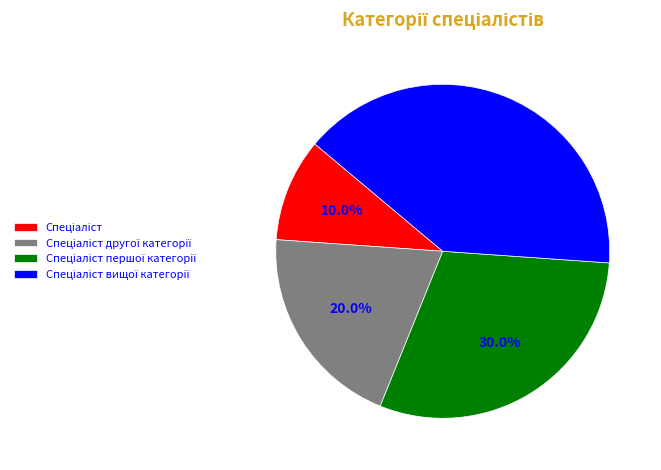

Is there a majority slice in this chart?

No